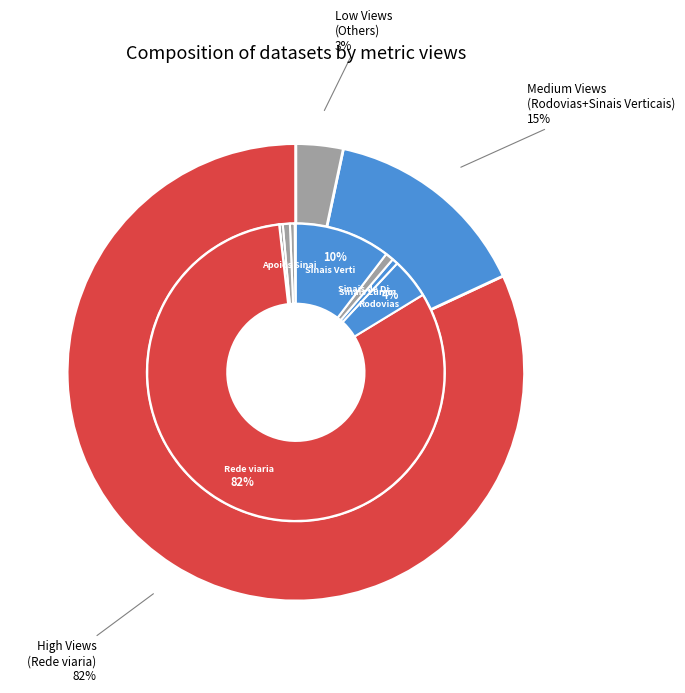

Which slice represents more than half of the pie?

Rede viaria